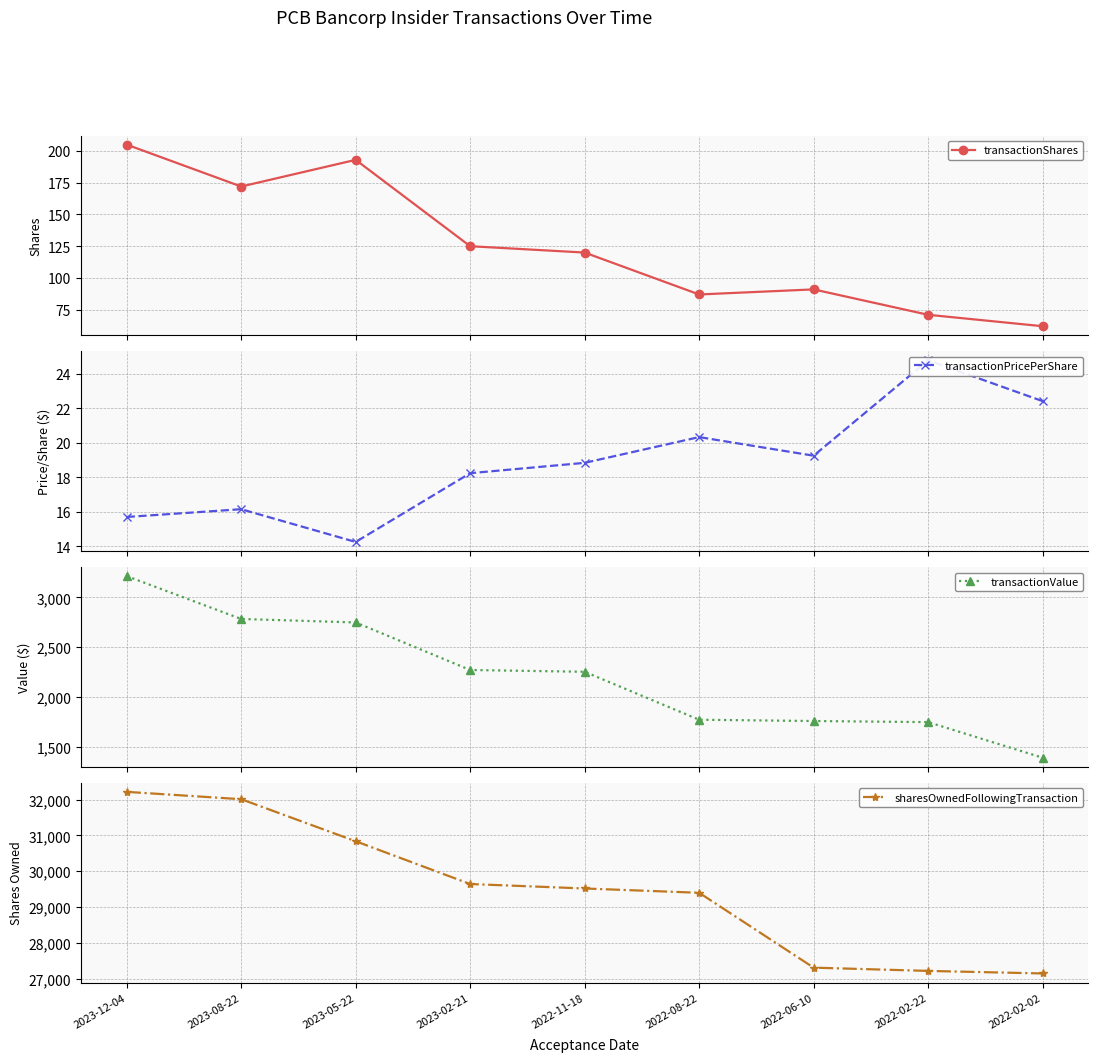

Reading left to right, transcribe all the data shown in this chart.

transactionShares: 205.0	172.0	193.0	125.0	120.0	87.0	91.0	71.0	62.0
transactionPricePerShare: 15.7	16.1	14.2	18.2	18.8	20.3	19.3	24.8	22.4
transactionValue: 3213.0	2783.0	2748.0	2271.0	2253.0	1772.0	1759.0	1748.0	1391.0
sharesOwnedFollowingTransaction: 32214.0	32009.0	30837.0	29644.0	29520.0	29400.0	27313.0	27222.0	27151.0